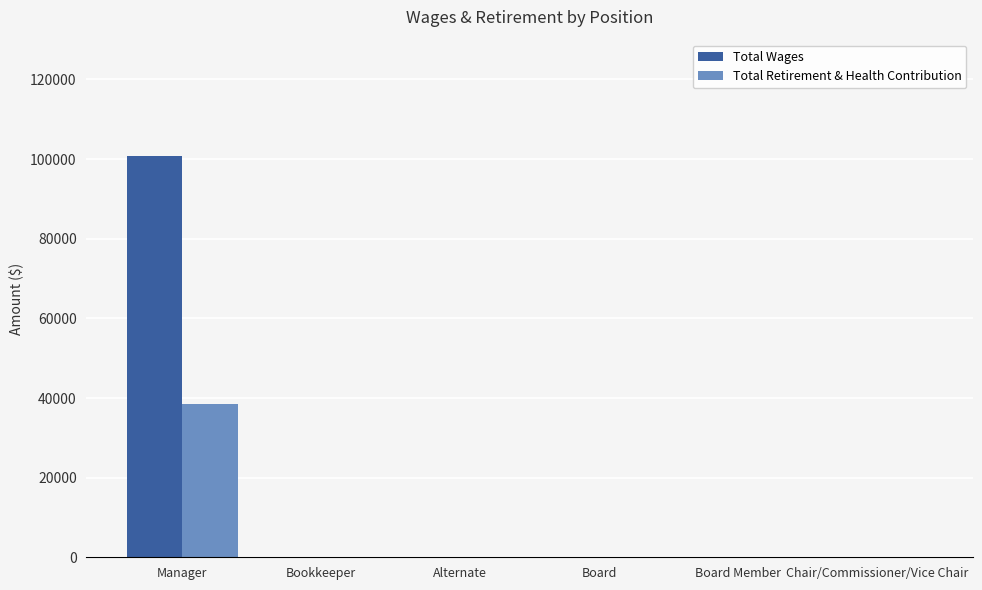

How many data points in Total Retirement & Health Contribution are above 0?

1